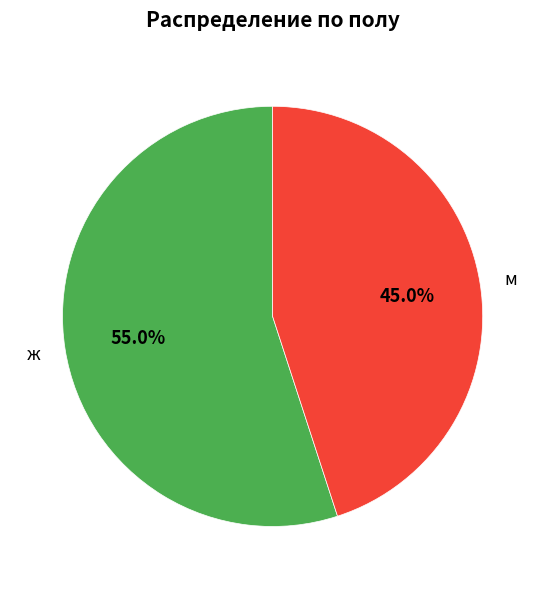

Which slice is the largest?

ж